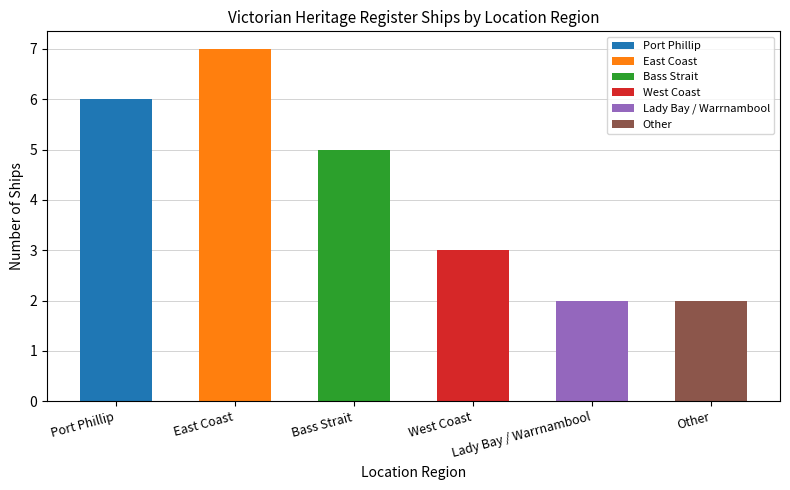

List the labels in order of value, largest first.

East Coast, Port Phillip, Bass Strait, West Coast, Lady Bay / Warrnambool, Other